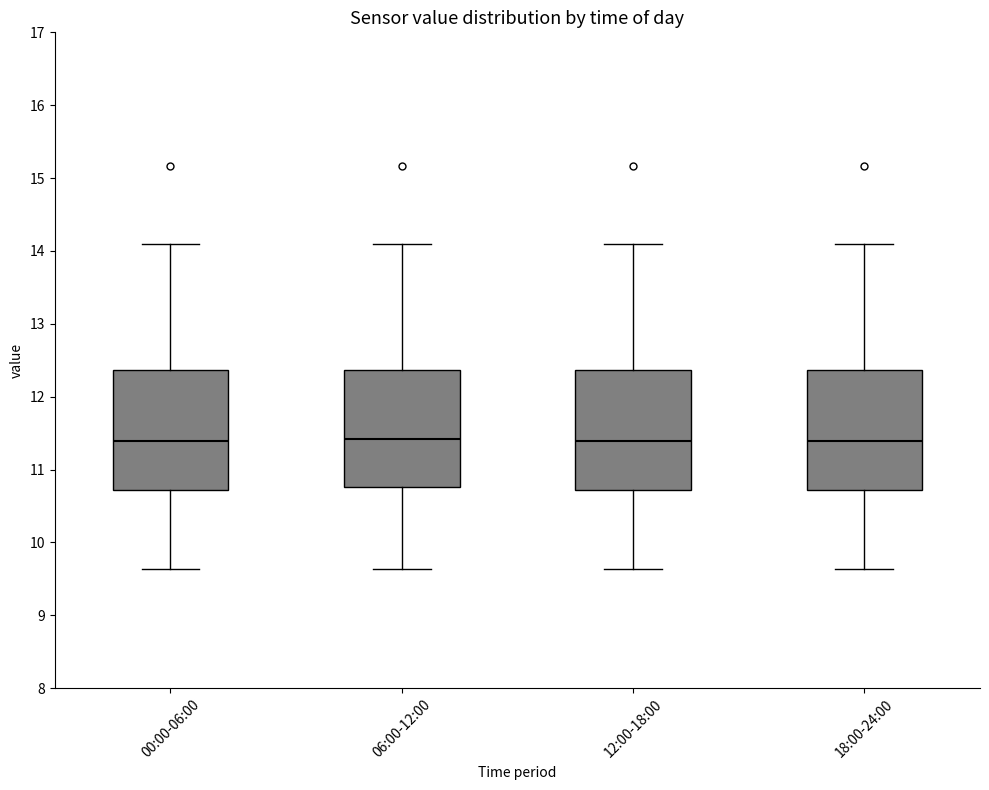

Reading left to right, transcribe this box plot: for each box, give where its median line is, the range the box spans, and where its two whiskers end, as read against the y-axis. The values are not printed on the chart, so give them approximately, as read against the axis.

00:00-06:00: median 11.4, box 10.7 to 12.4, whiskers 9.6 to 14.1
06:00-12:00: median 11.4, box 10.8 to 12.4, whiskers 9.6 to 14.1
12:00-18:00: median 11.4, box 10.7 to 12.4, whiskers 9.6 to 14.1
18:00-24:00: median 11.4, box 10.7 to 12.4, whiskers 9.6 to 14.1